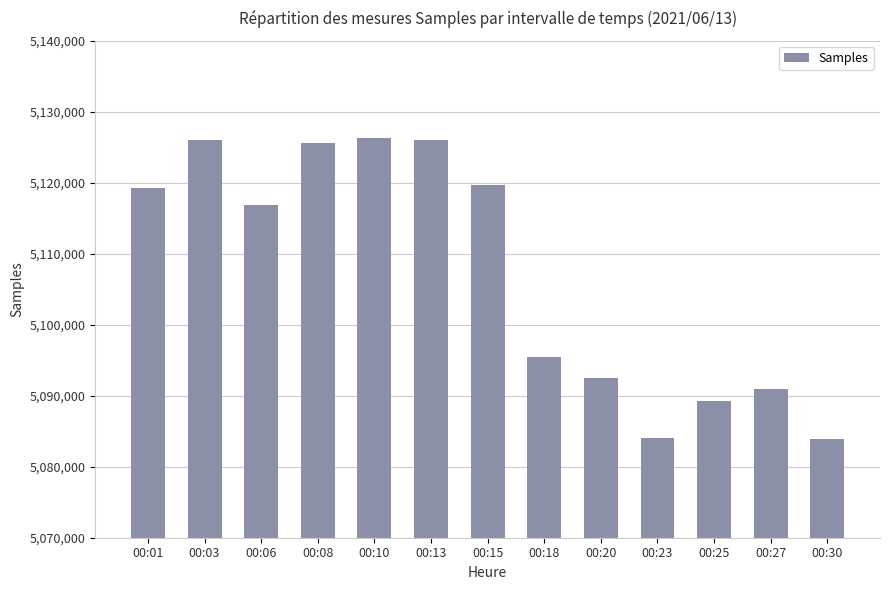

What is the minimum value shown in the chart?

5083835